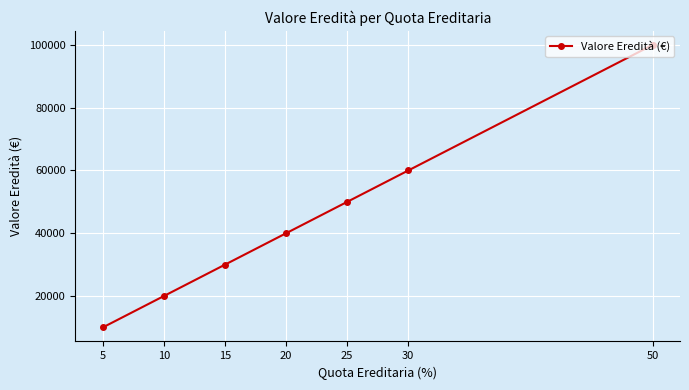

The chart shows a value of 50000 at 25. True or false?

True